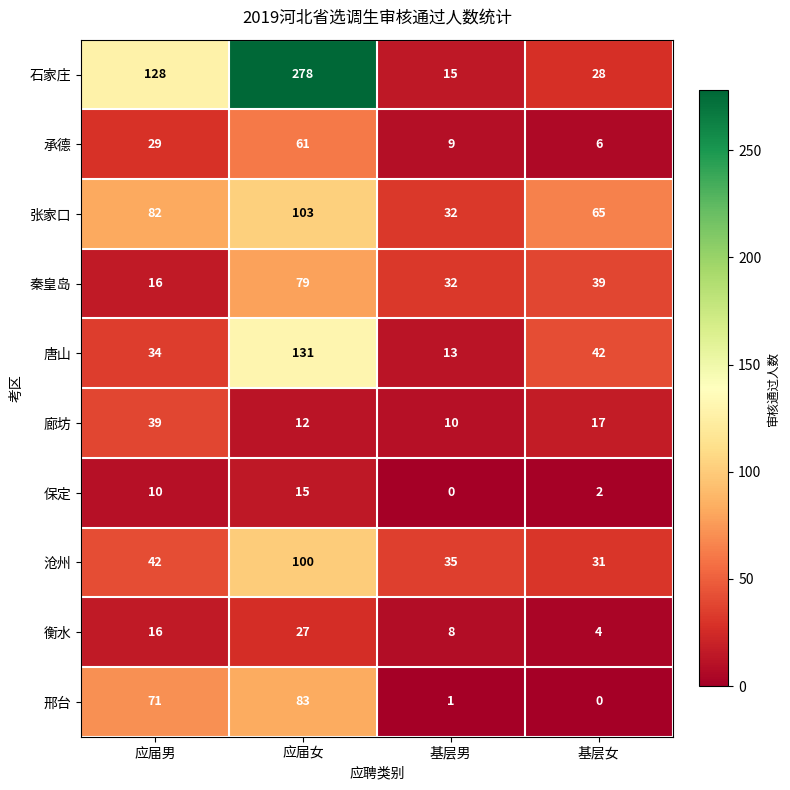

At which category does the chart reach its peak across all series?

应届女